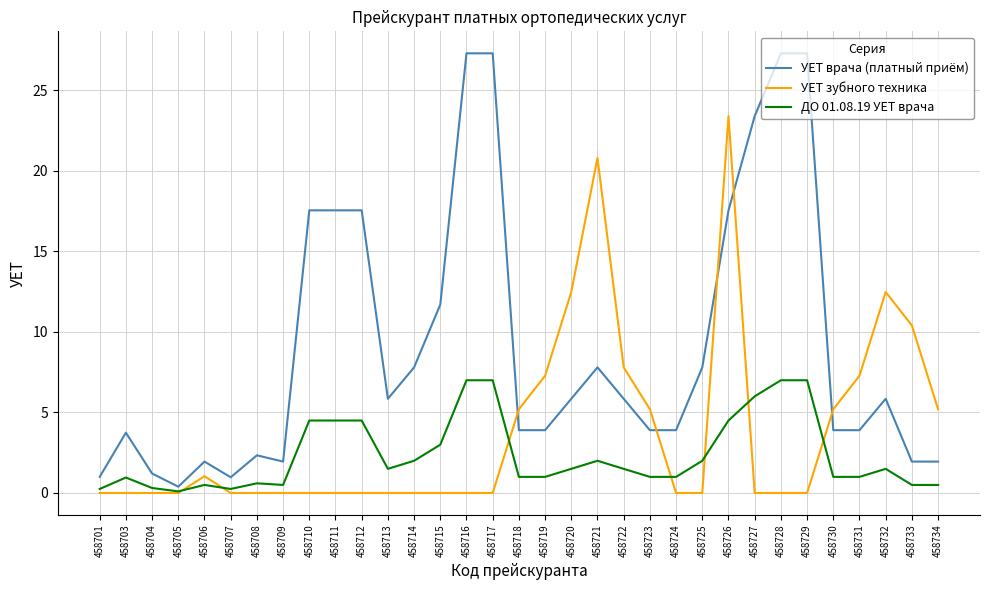

At which label is УЕТ зубного техника closest to 11?

458733